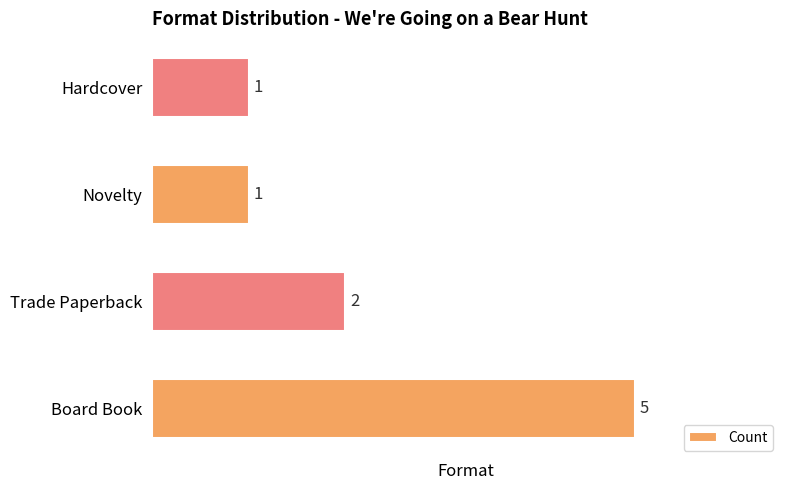

At which label is the value closest to 3?

Trade Paperback